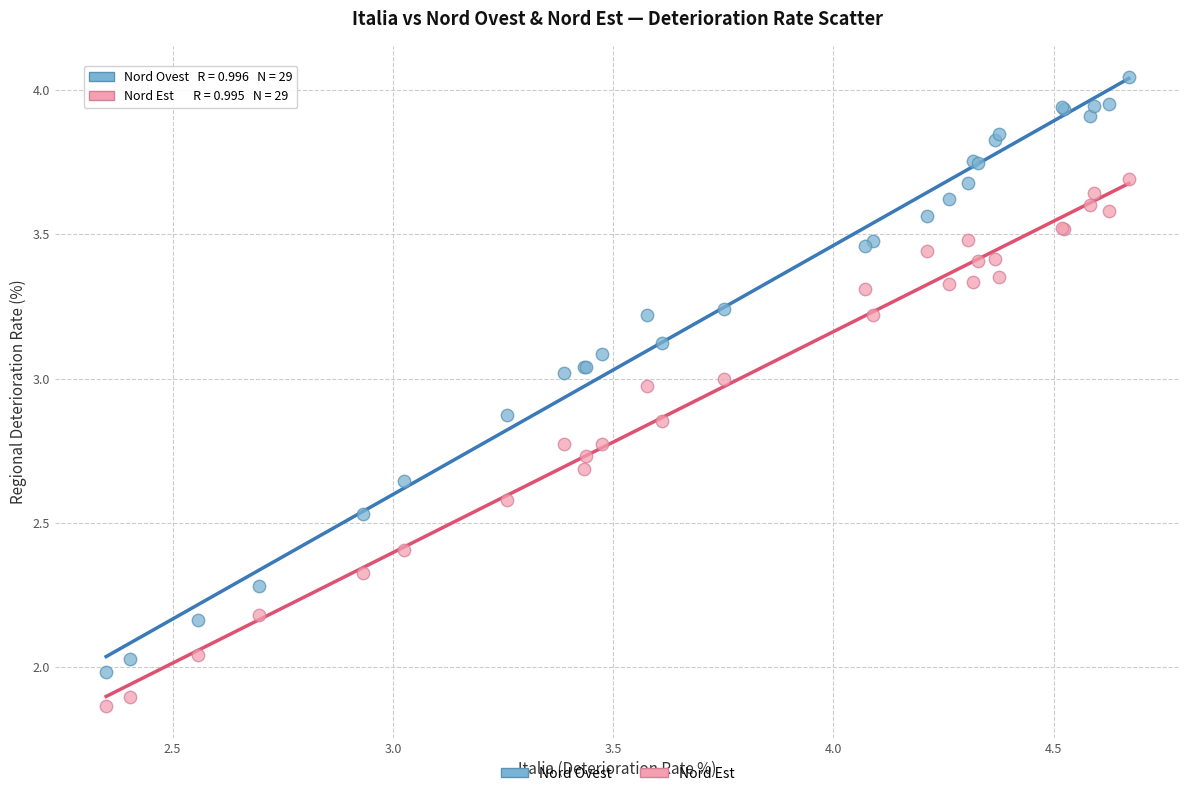

What are all the series names shown in the legend?

Nord Ovest, Nord Est